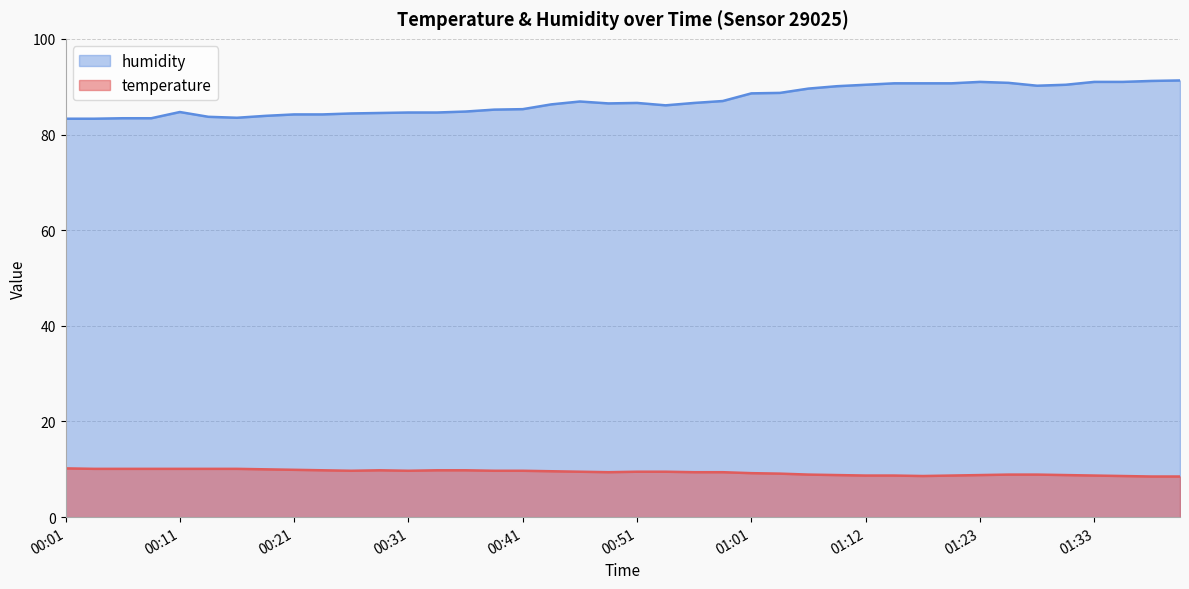

What is the maximum value shown in the chart?

91.3